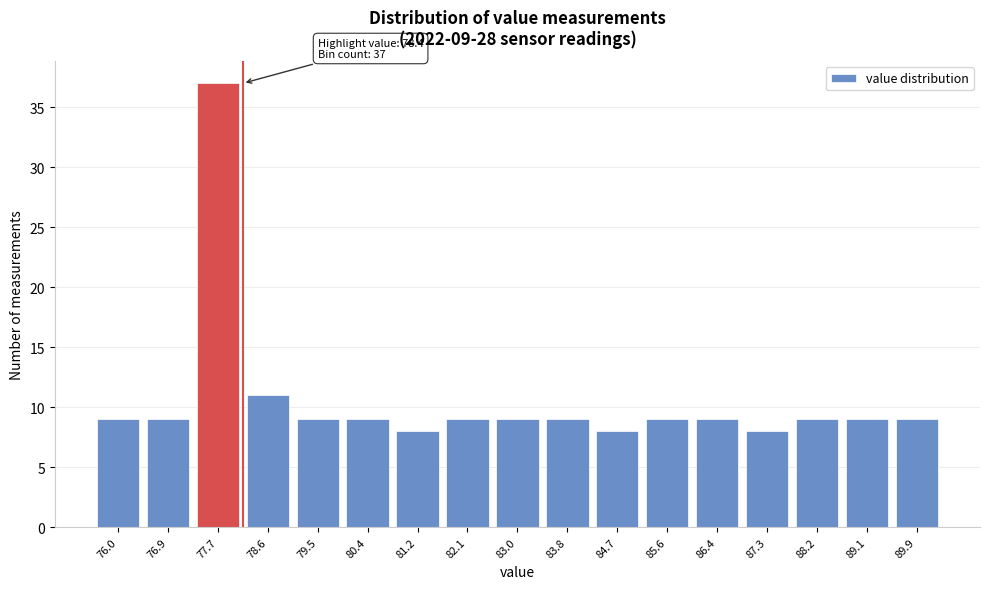

Reading left to right, what are all the values shown in this chart?

76.0=9	76.9=9	77.7=37	78.6=11	79.5=9	80.4=9	81.2=8	82.1=9	83.0=9	83.8=9	84.7=8	85.6=9	86.4=9	87.3=8	88.2=9	89.1=9	89.9=9